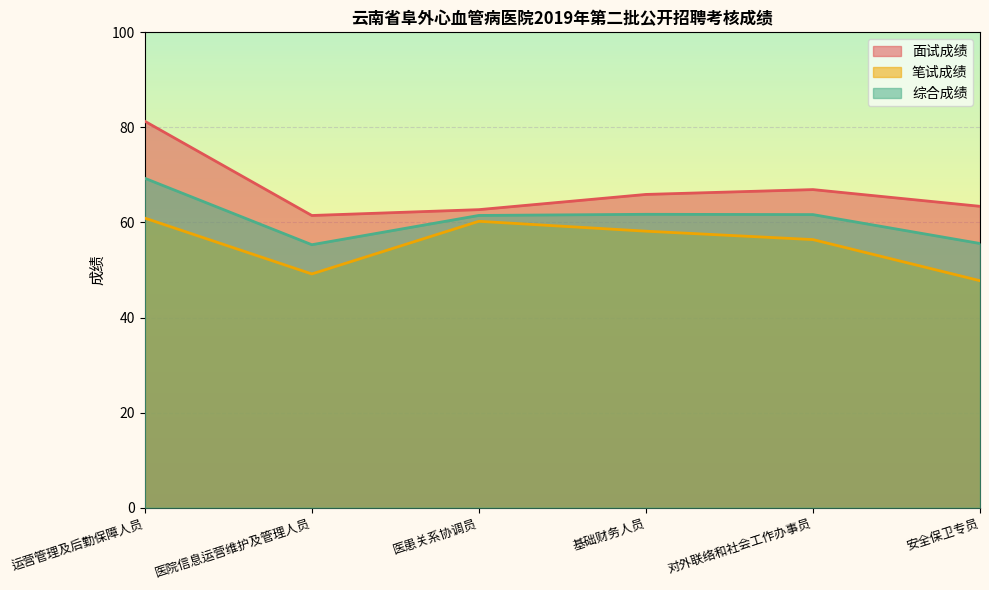

Where does the 笔试成绩 series first go above 55?

运营管理及后勤保障人员